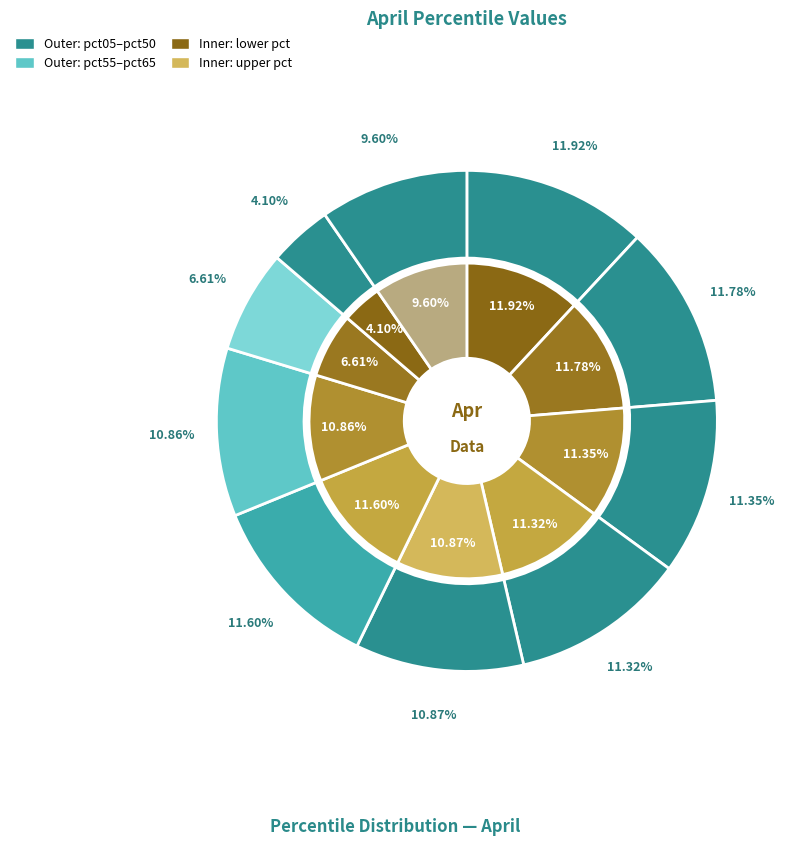

How many segments does this pie chart have?

10